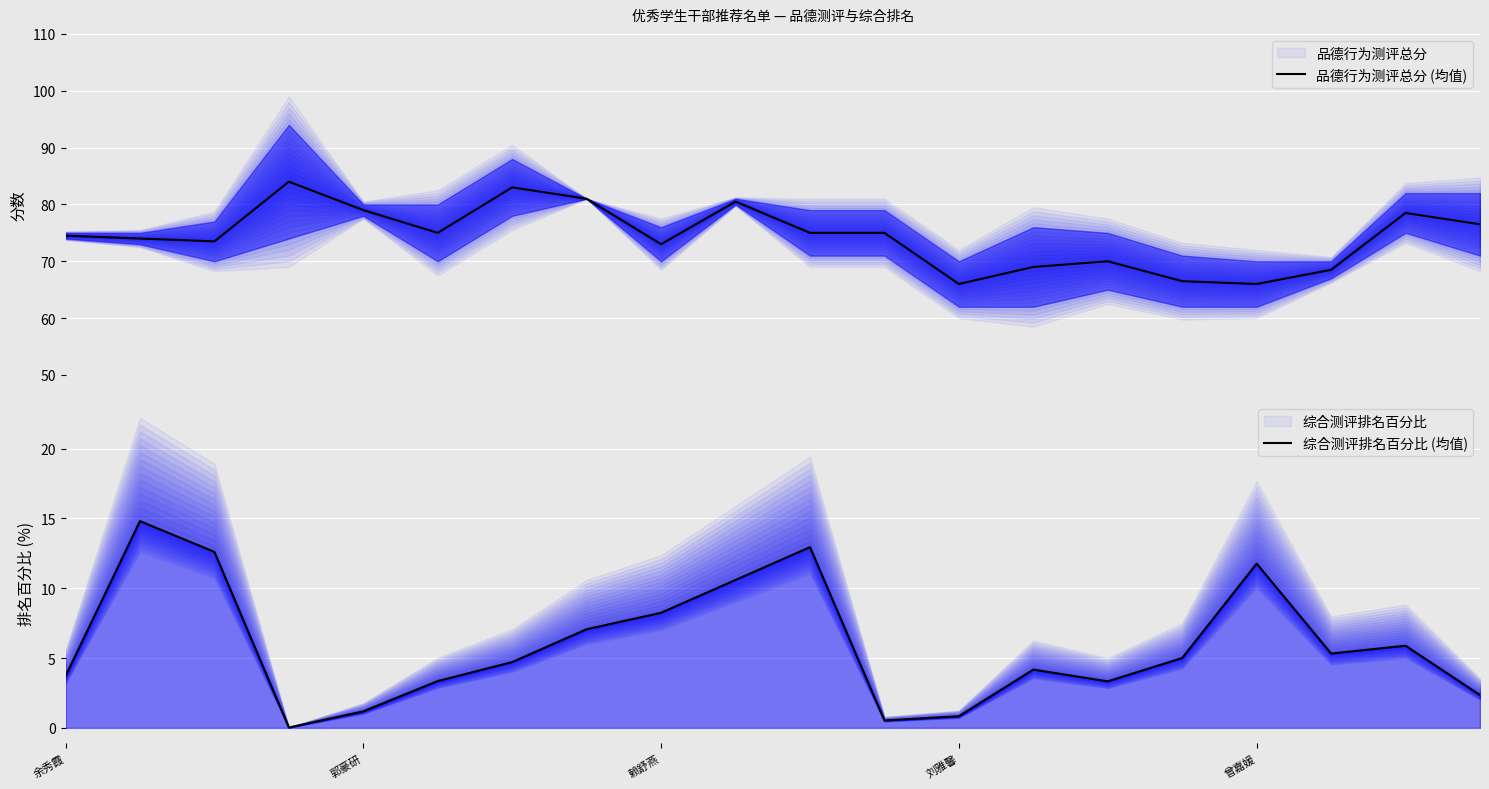

What is the lowest value of the 品德行为测评总分 (均值) series?

66.0